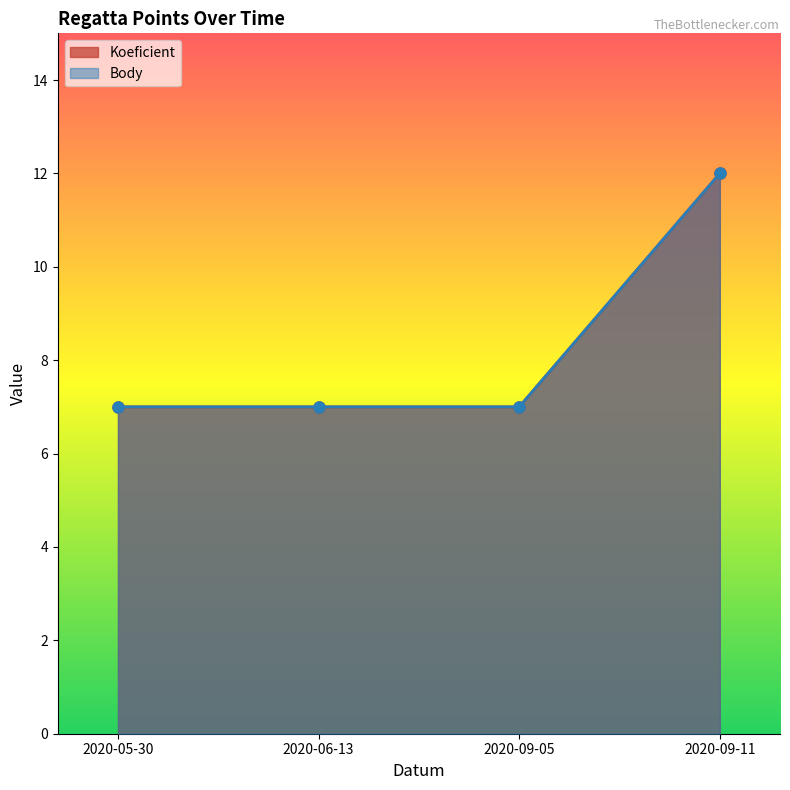

At how many categories does at least one series exceed 11?

1